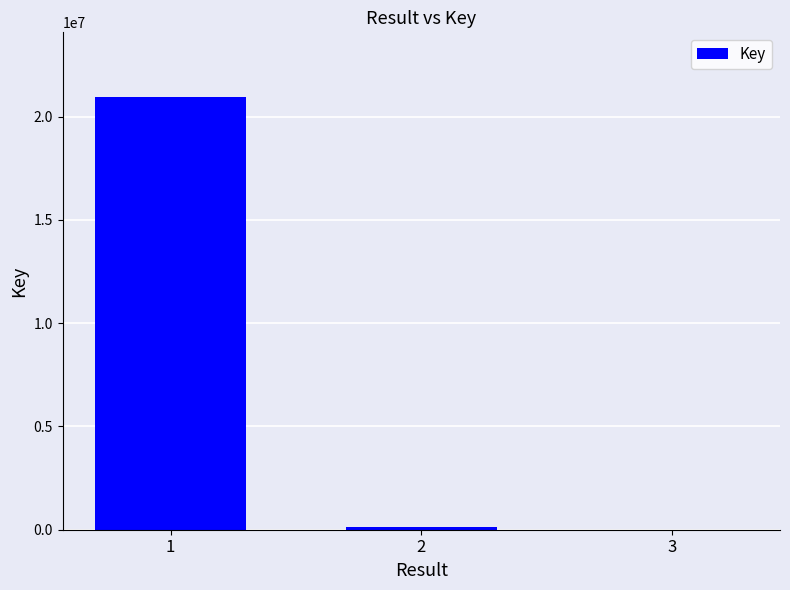

The value at 2 is 150763. True or false?

True